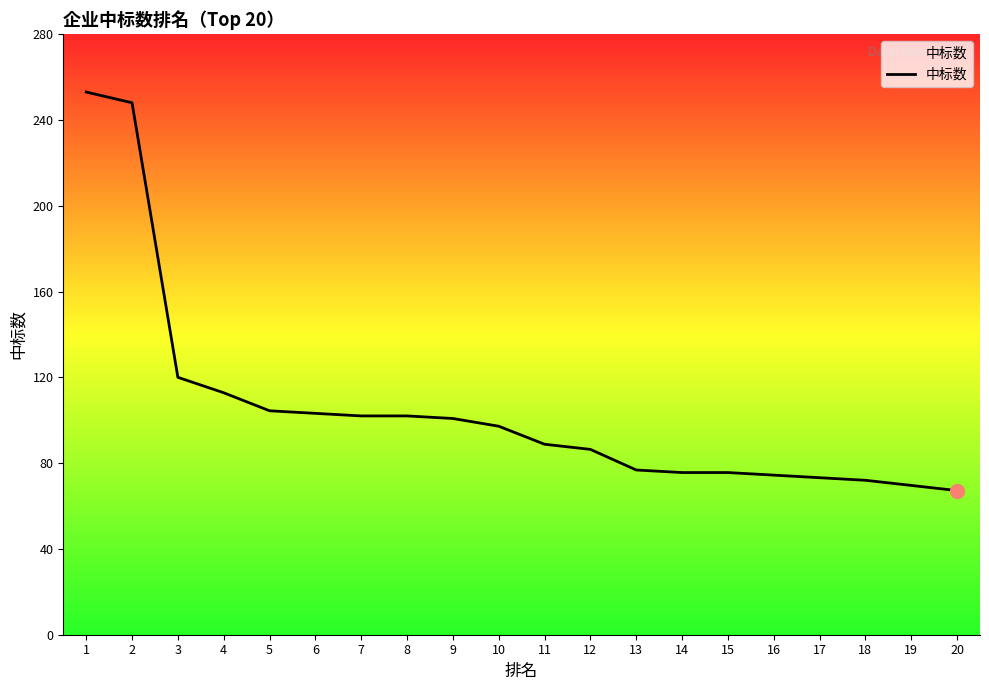

The value at 18 is 72.0. True or false?

True